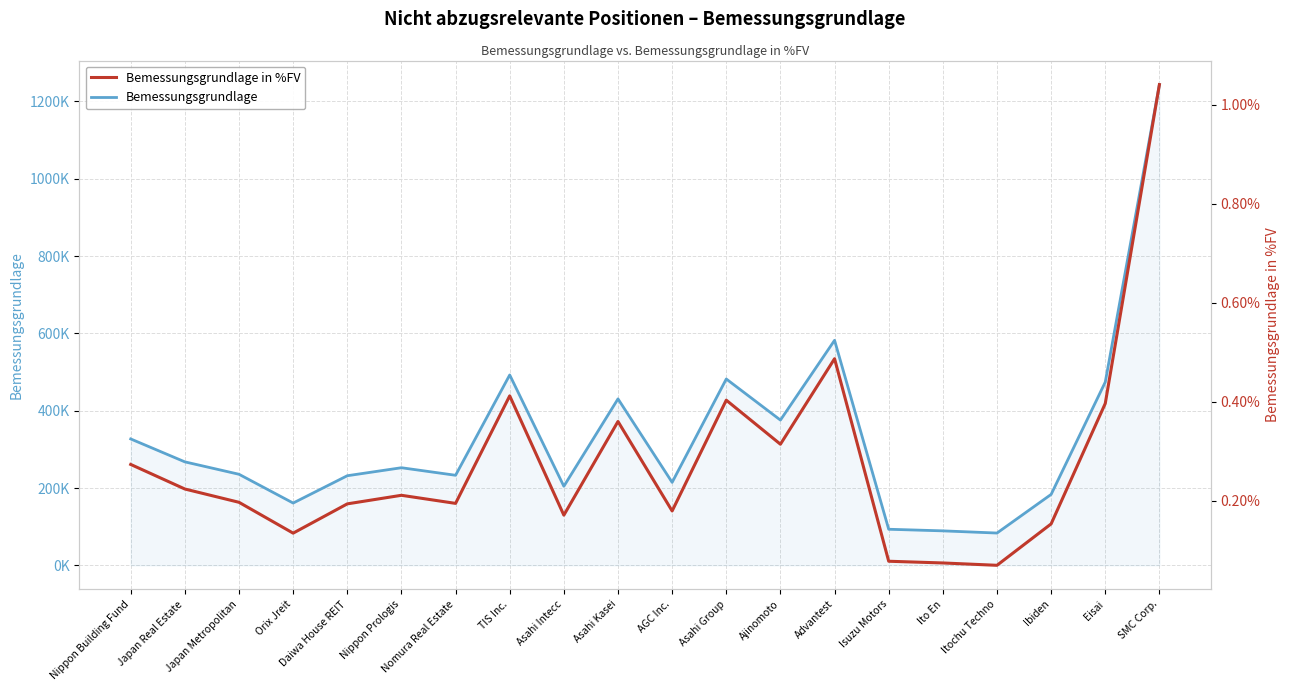

What is the smallest value displayed?

0.1